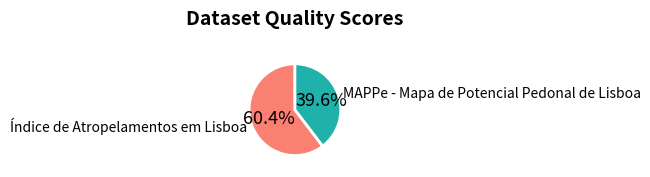

What percentage is the MAPPe - Mapa de Potencial Pedonal de Lisboa slice, to the nearest percent?

40%